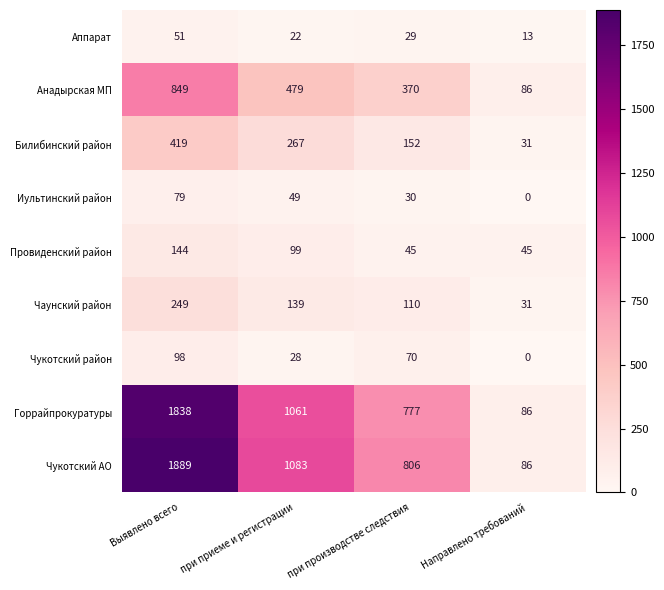

The Билибинский район series shows 267 at при приеме и регистрации. True or false?

True